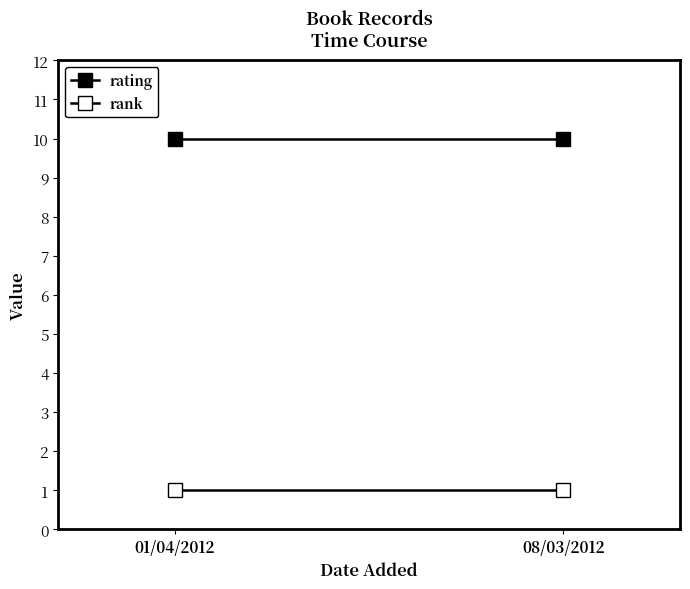

Is the value of rating at 08/03/2012 greater than the value of rank at 08/03/2012?

Yes